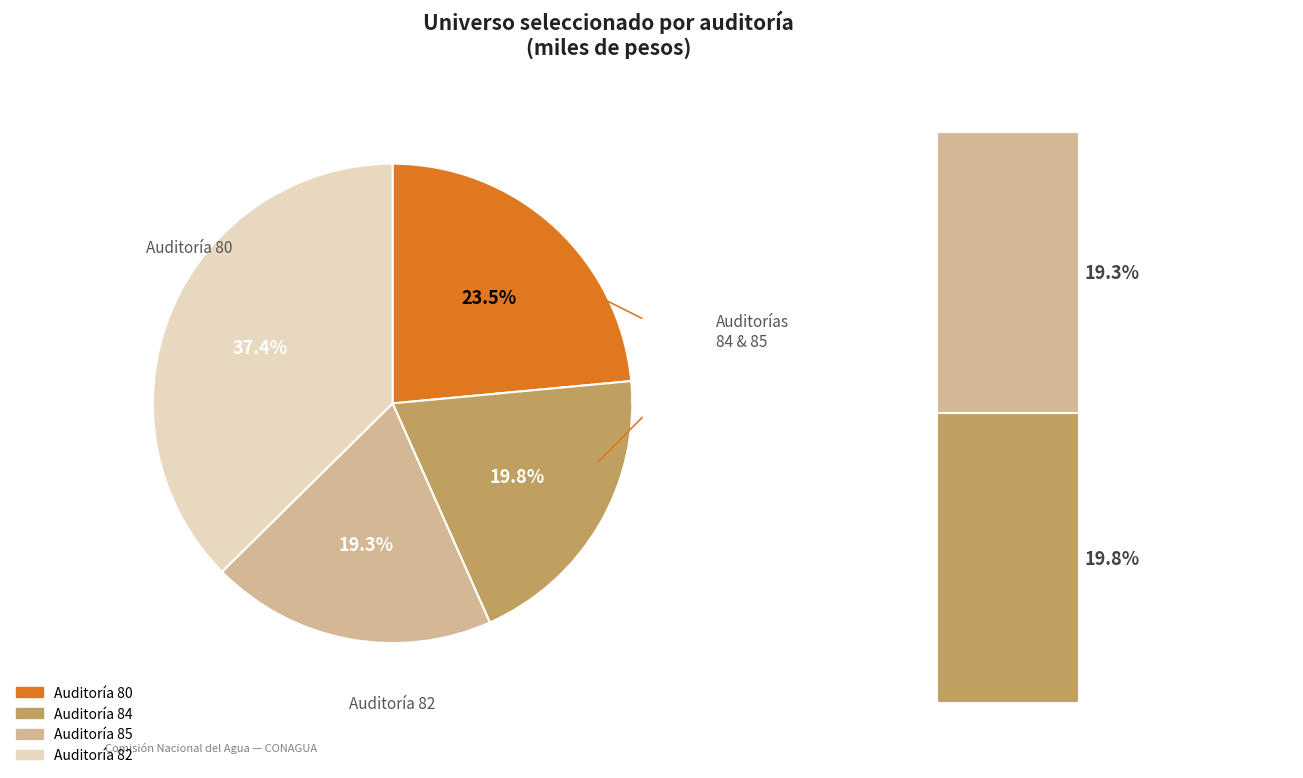

Rank the categories by value from lowest to highest.

Auditoría 85, Auditoría 84, Auditoría 80, Auditoría 82